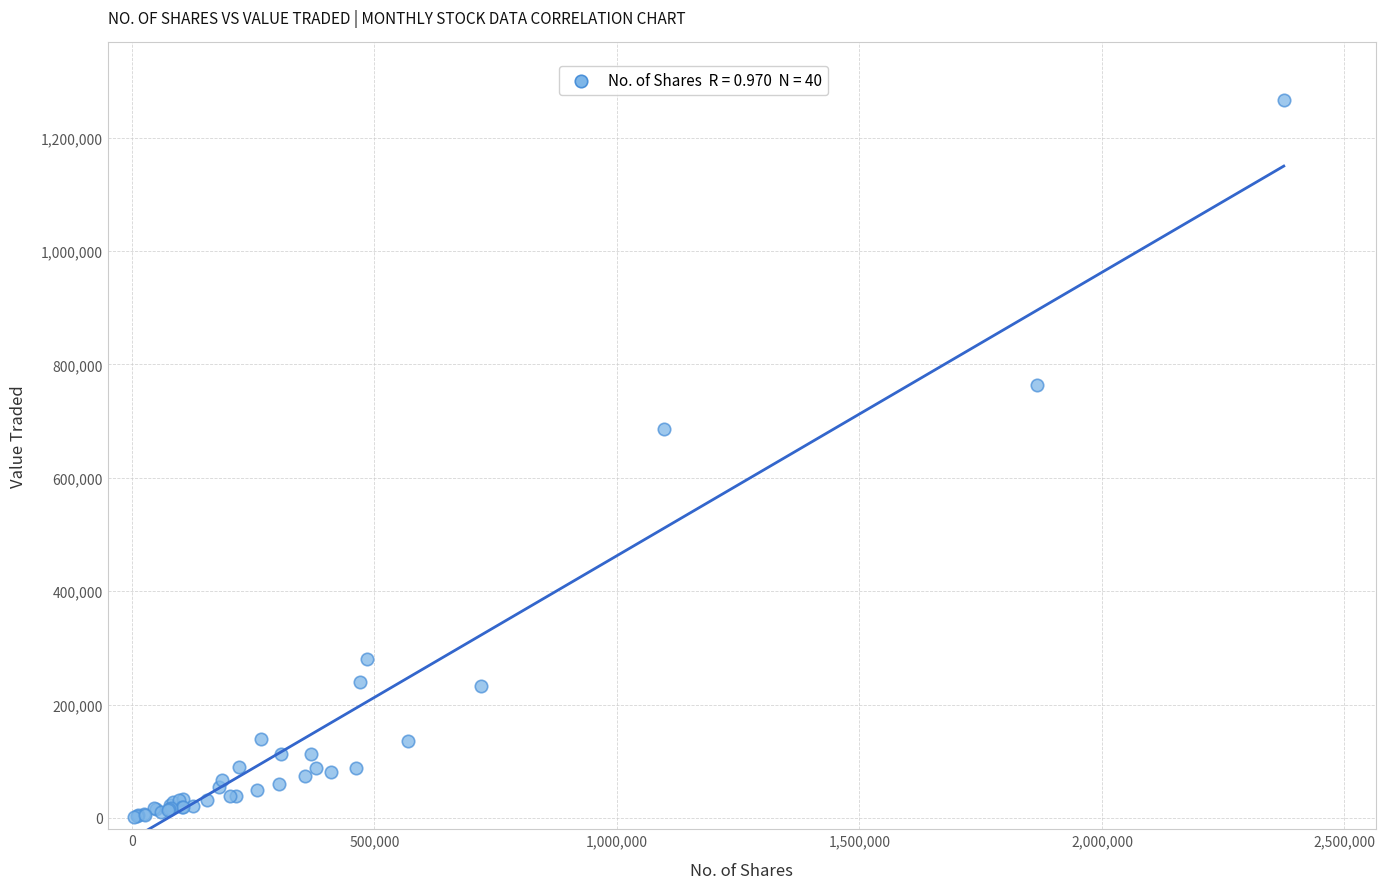

What Y value in the scatter plot is closest to 633816?

685473